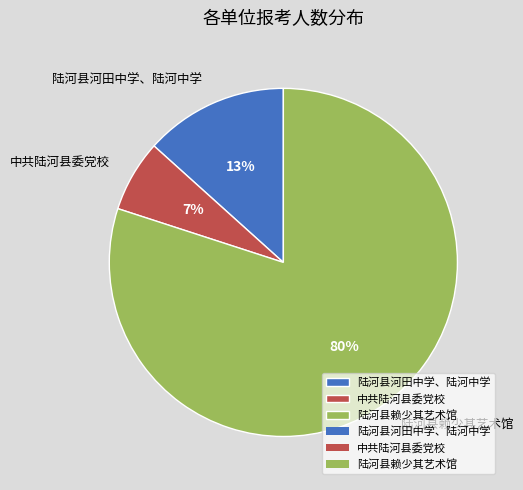

To the nearest percent, what is the combined percentage of 陆河县河田中学、陆河中学 and 中共陆河县委党校?

20%